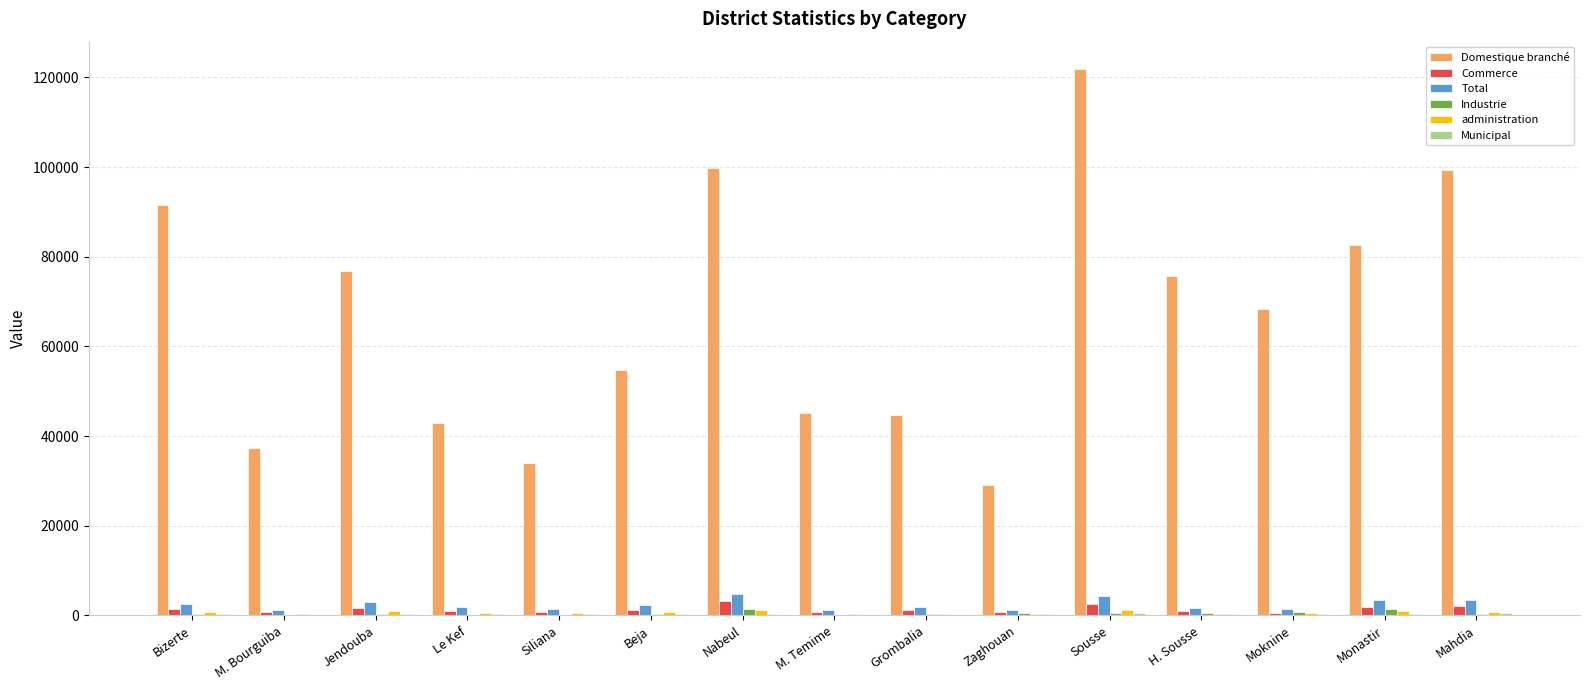

What is the sum of all Total values?

35915